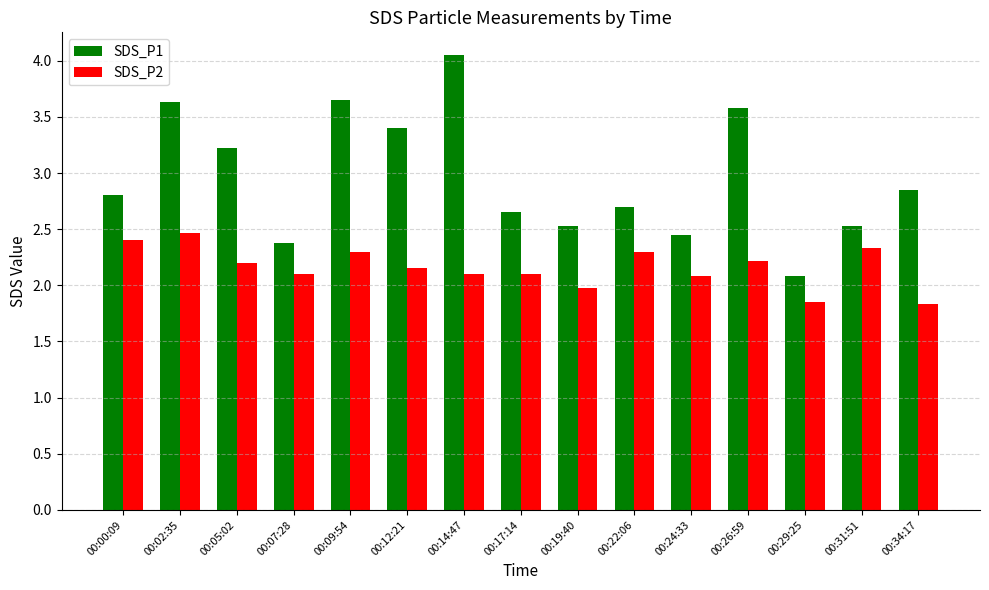

What is the minimum value shown in the chart?

1.8